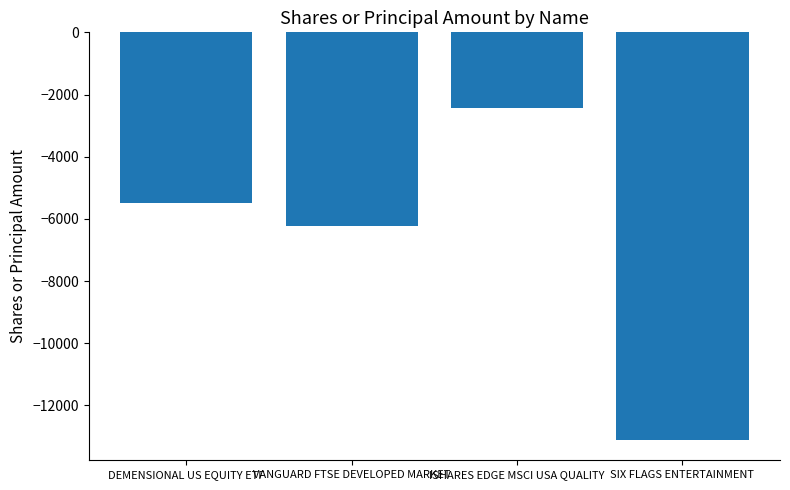

What is the difference between the second highest and second lowest values?

716